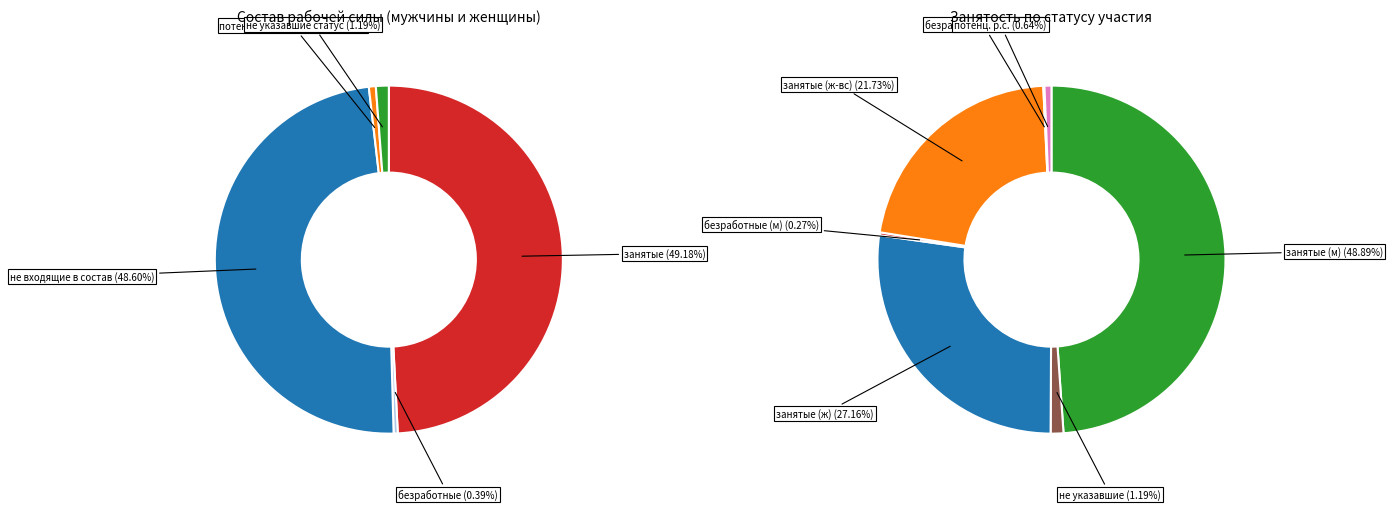

Which category has the smallest portion of the pie?

безработные